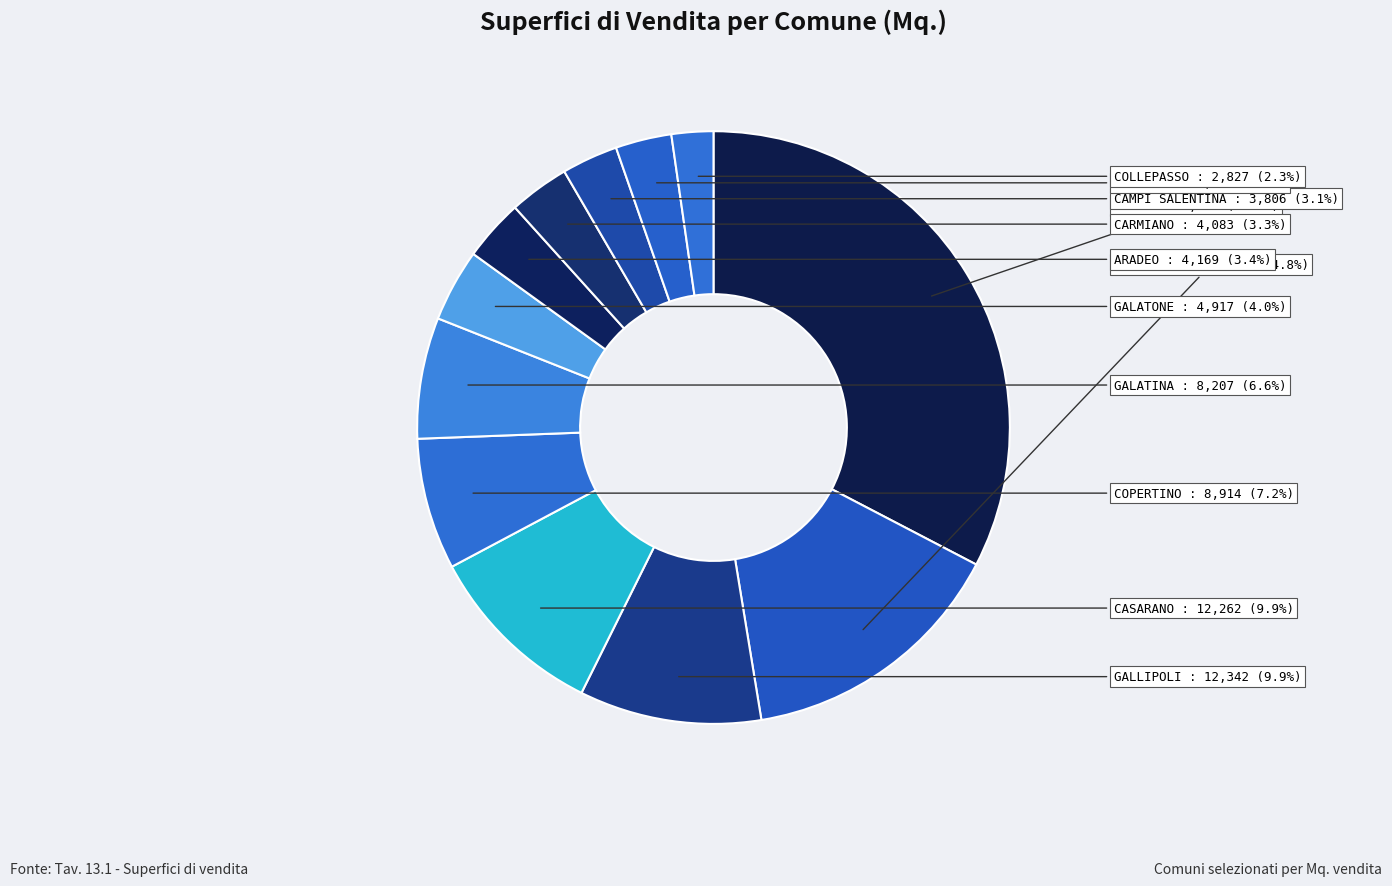

Count the number of slices in the pie.

12